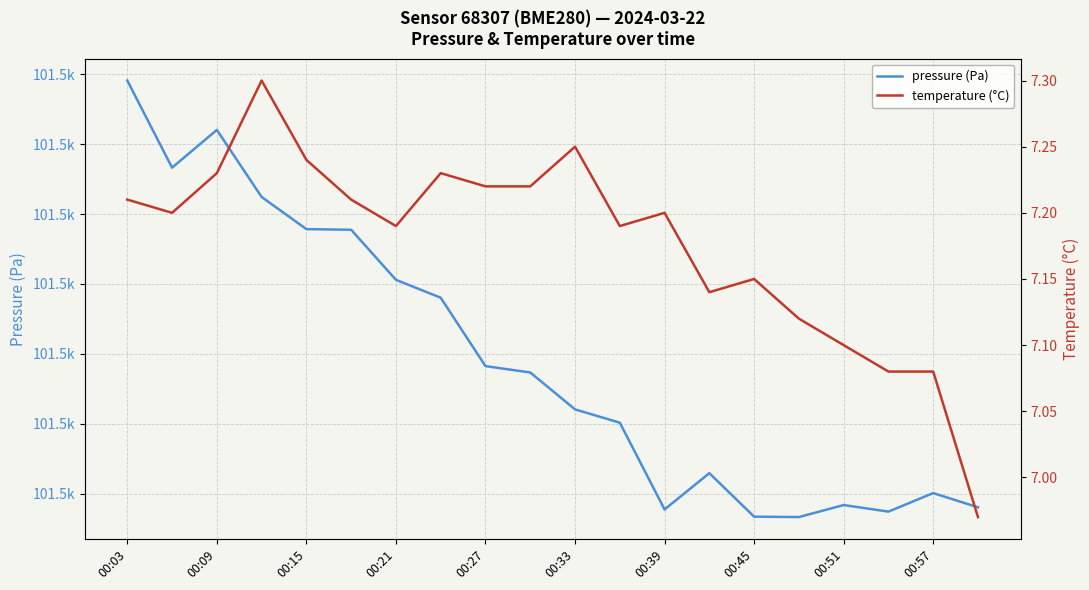

Rank the series at 00:39 from highest to lowest value.

pressure (Pa), temperature (°C)